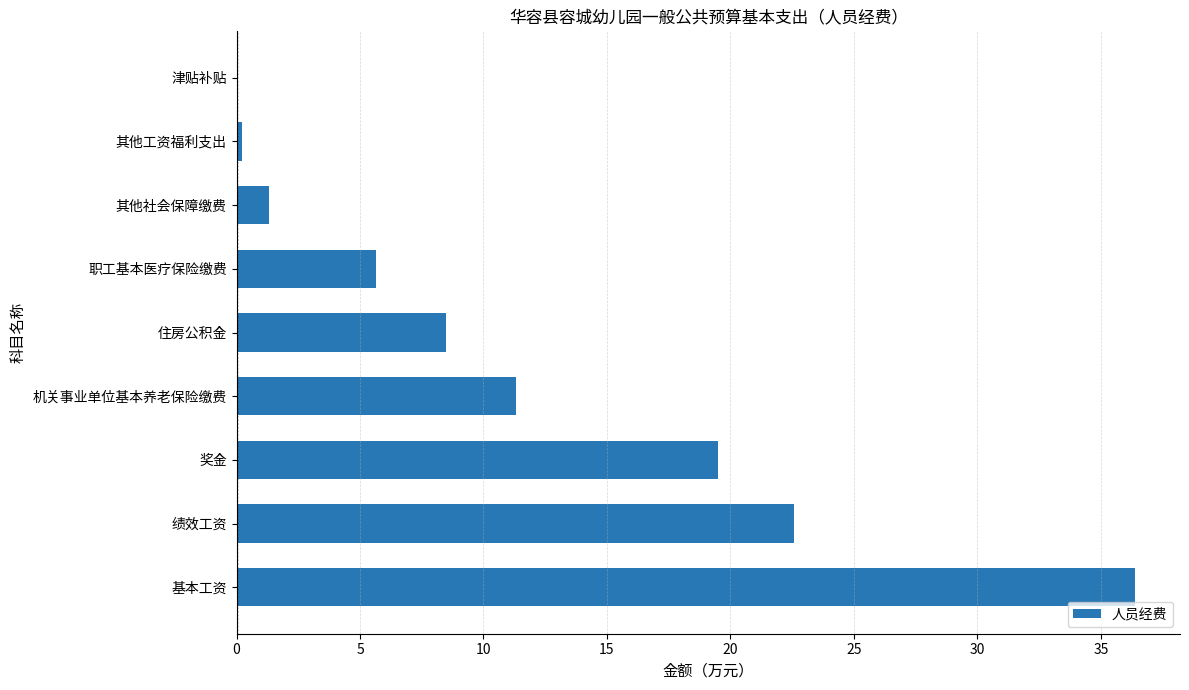

What is the sum of all values?

105.5